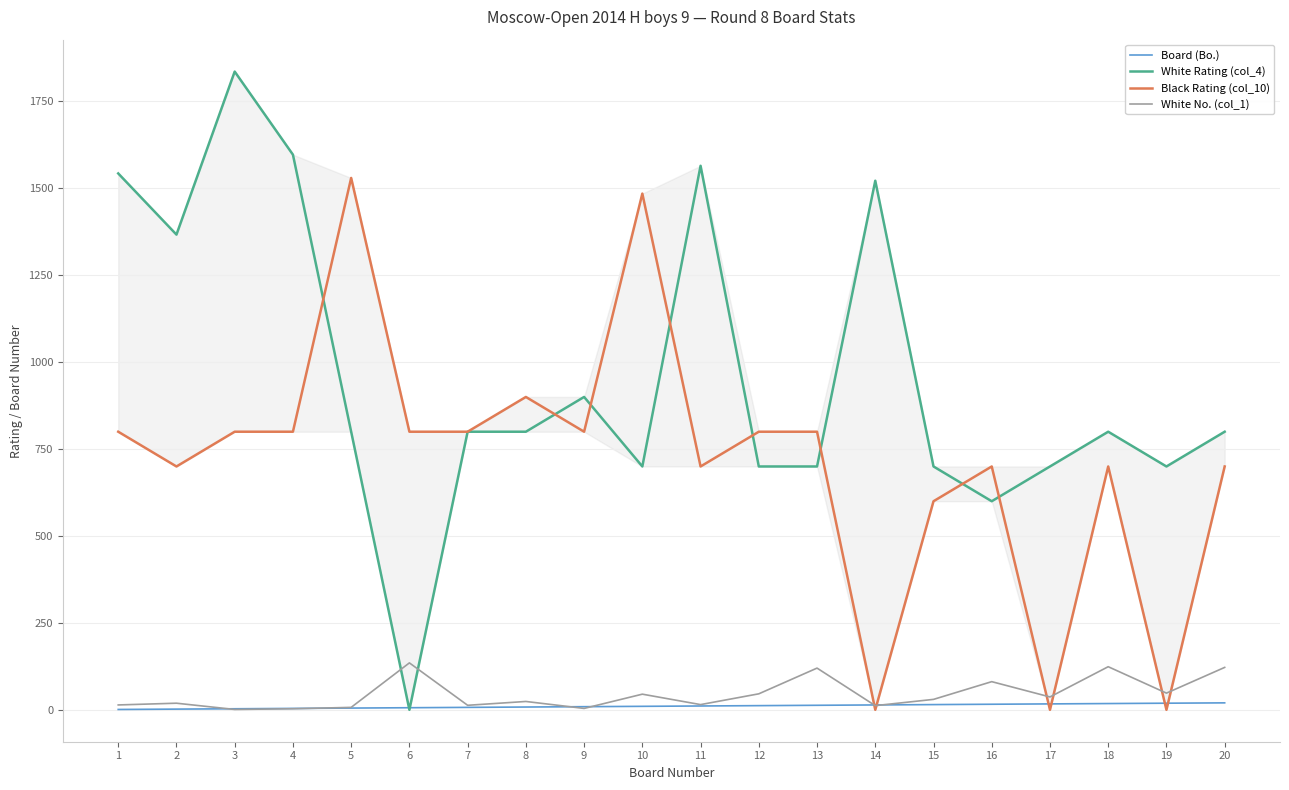

Which series has the largest total across all categories?

White Rating (col_4)